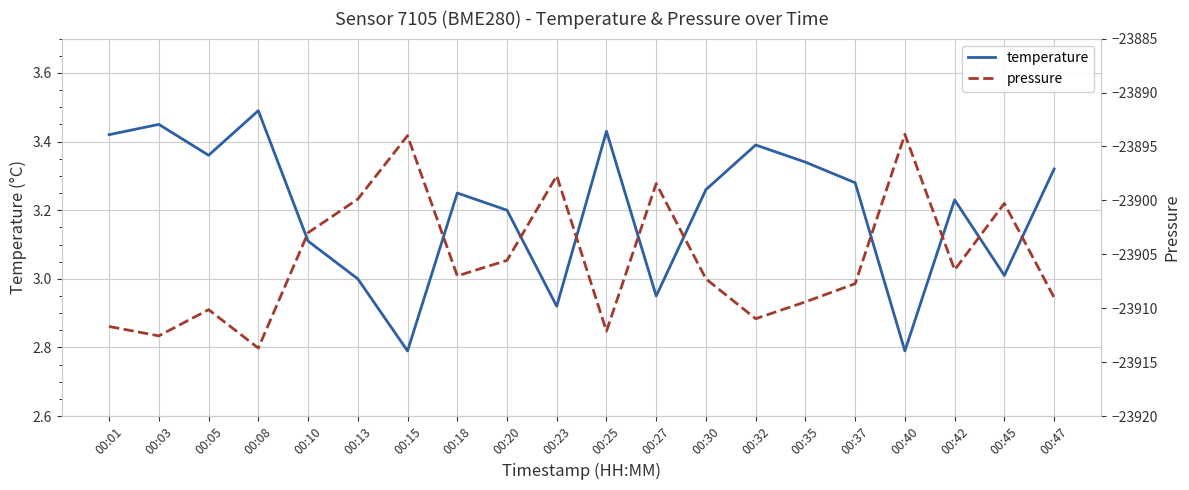

True or false: temperature and pressure intersect in this chart.

False